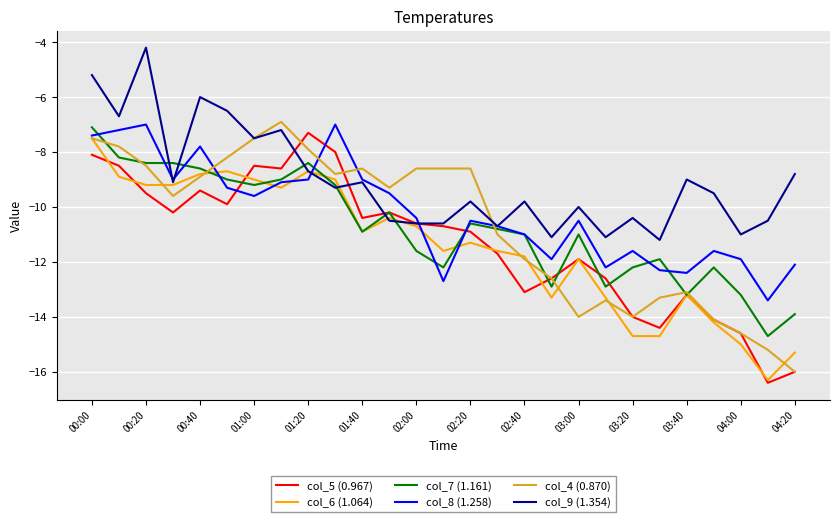

In col_8 (1.258), how many points are lower than both neighbors (excluding endpoints)?

7